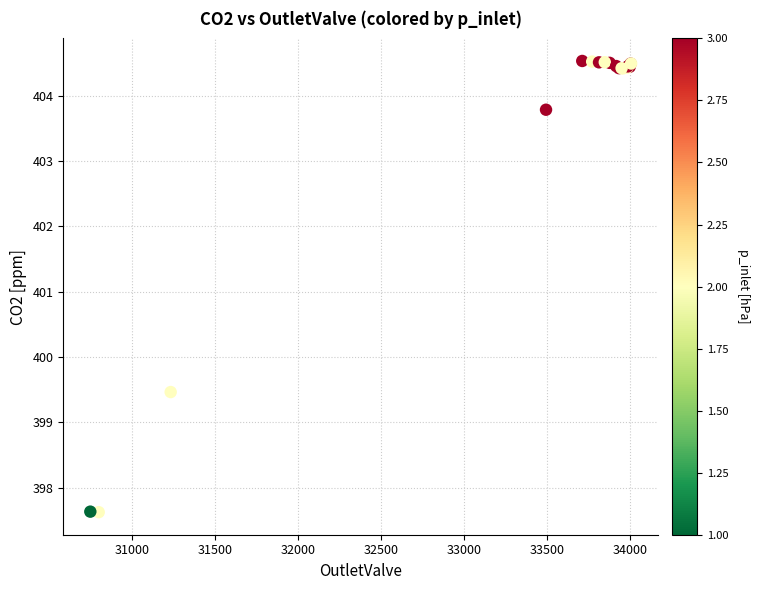

What Y value in the scatter plot is closest to 401?

399.5